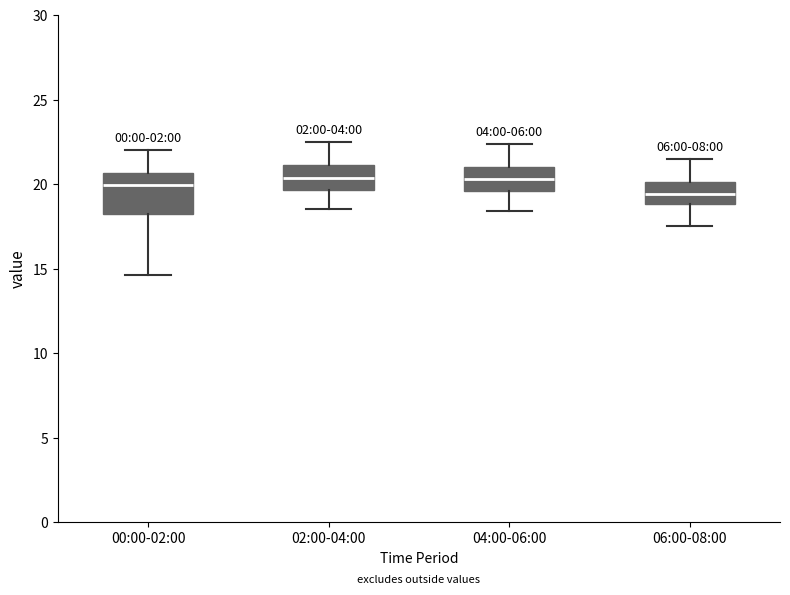

Reading left to right, read every box against the y-axis: the position of its median line, the range the box covers, and the ends of its whiskers. The values are not printed on the chart, so give them approximately, as read against the axis.

00:00-02:00: median 20.0, box 18.0 to 20.5, whiskers 14.5 to 22.0
02:00-04:00: median 20.5, box 19.5 to 21.0, whiskers 18.5 to 22.5
04:00-06:00: median 20.5, box 19.5 to 21.0, whiskers 18.5 to 22.5
06:00-08:00: median 19.5, box 19.0 to 20.0, whiskers 17.5 to 21.5